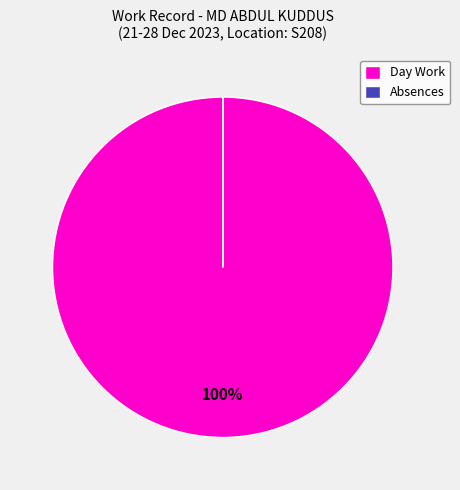

What is the largest slice in the pie chart?

Day Work